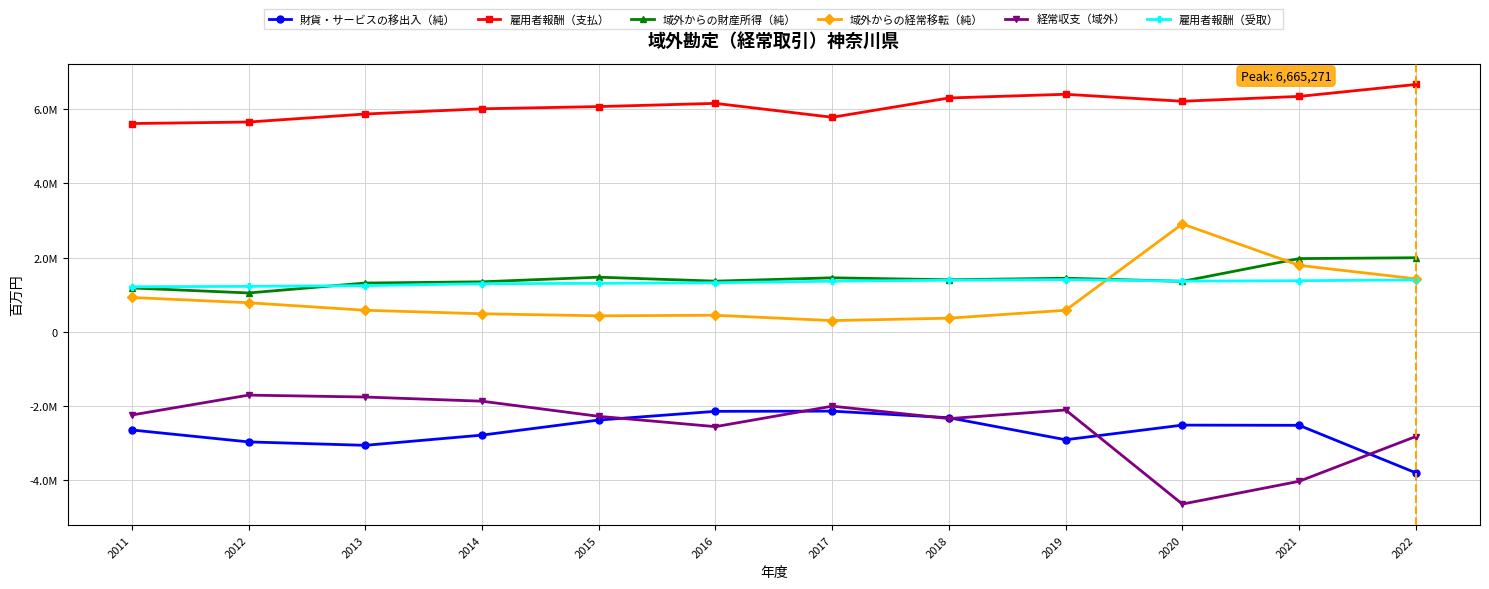

True or false: 経常収支（域外） has more than 2 points higher than both neighbors.

True